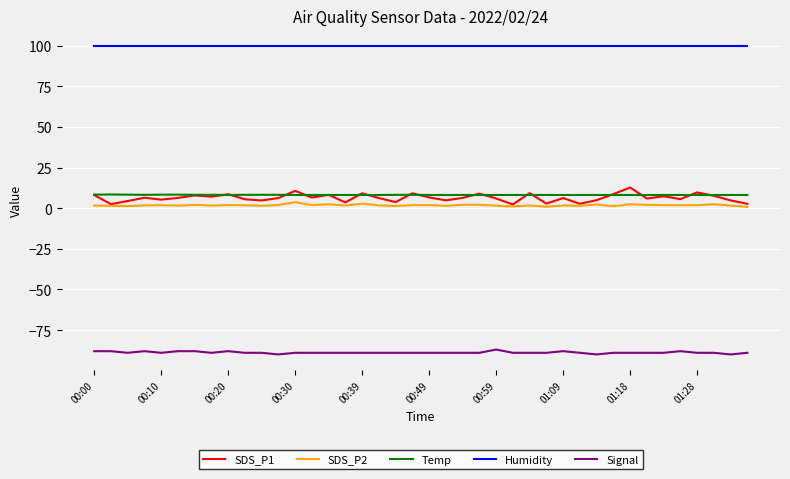

True or false: Humidity and SDS_P2 cross at least once.

False